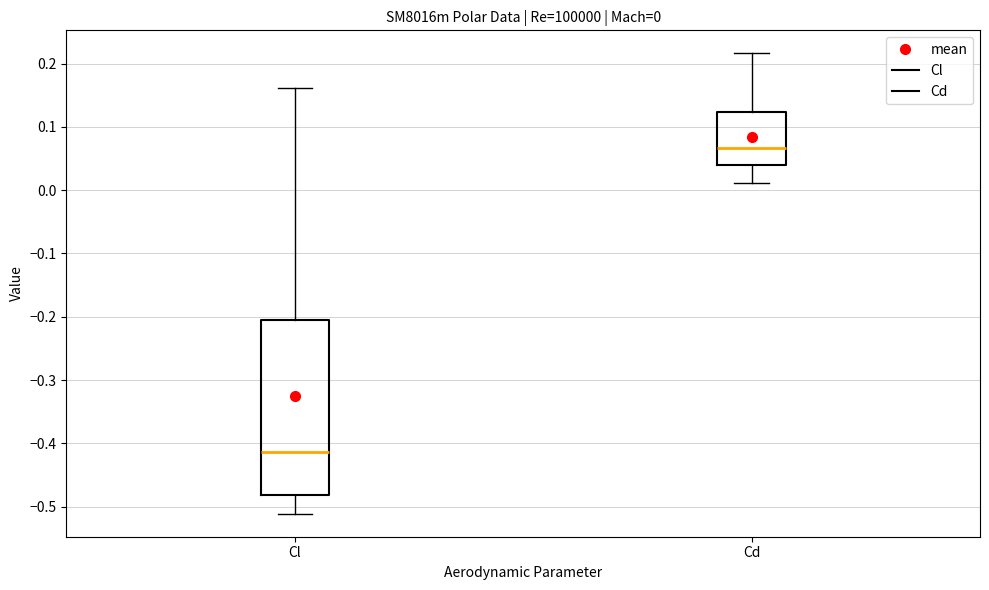

Which box has the highest median line?

Cd